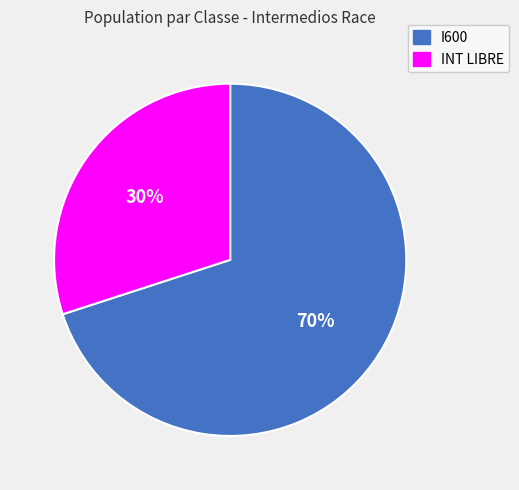

Is the sum of I600 and INT LIBRE greater than half?

Yes